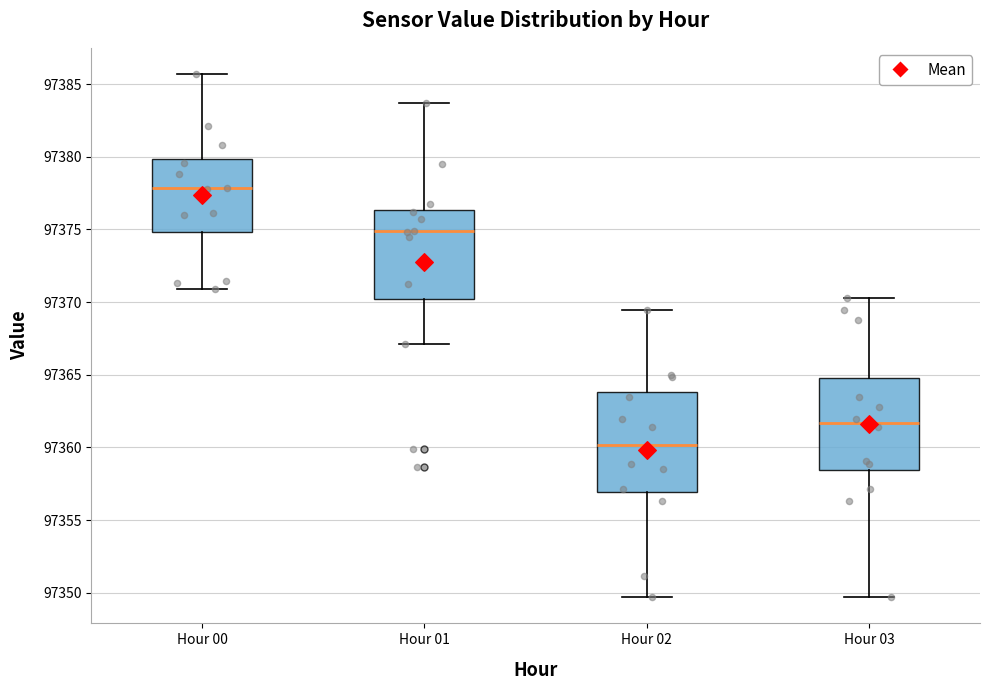

Where is the lower edge of the box for Hour 00 on the y-axis? The values are not printed on the chart, so give them approximately, as read against the axis.

97375.0